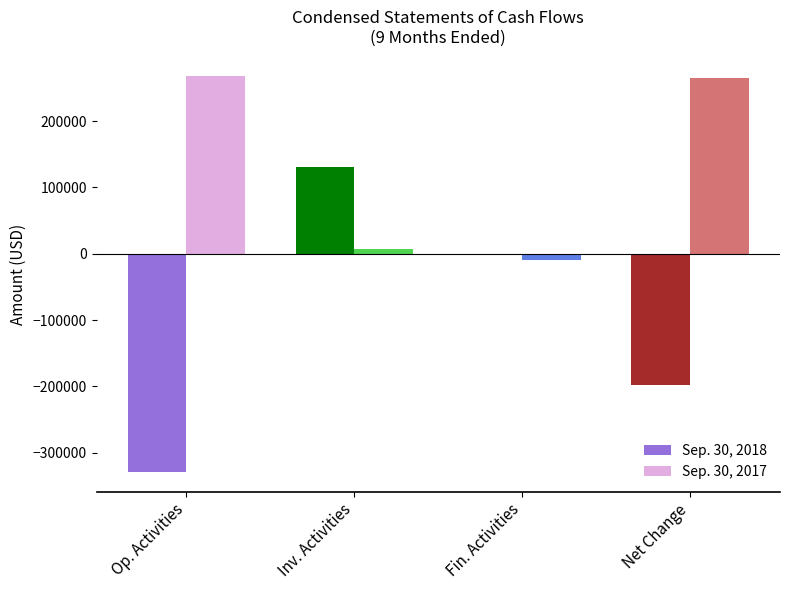

The value of Sep. 30, 2018 at Inv. Activities is 130640. True or false?

True